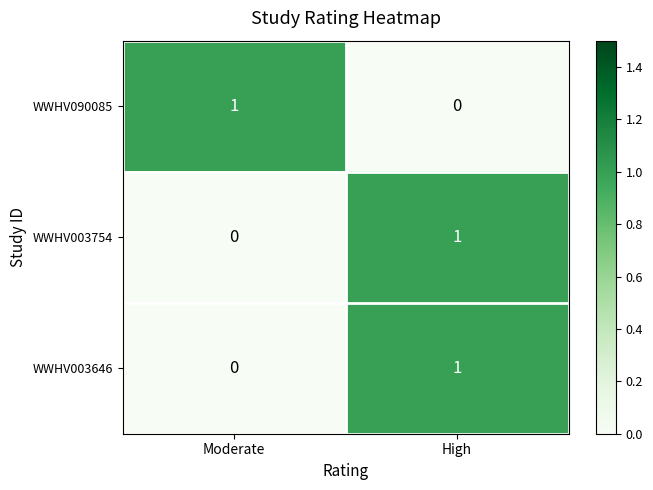

List the labels in order of WWHV090085 value, largest first.

Moderate, High